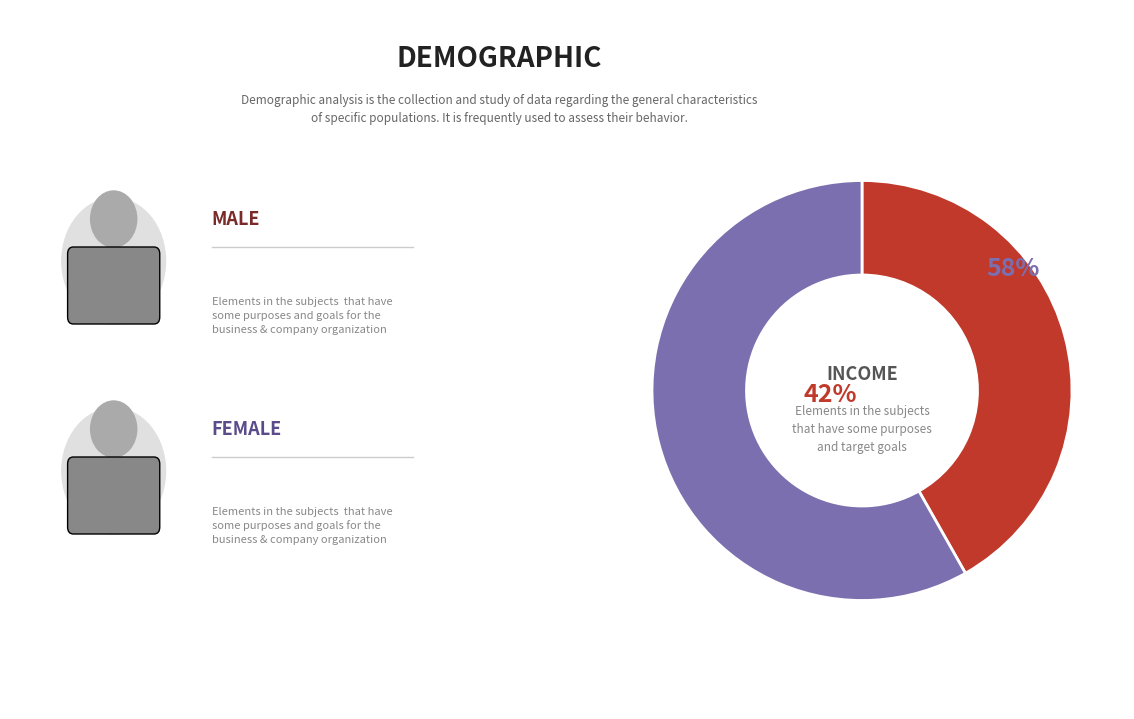

How many segments does this pie chart have?

2